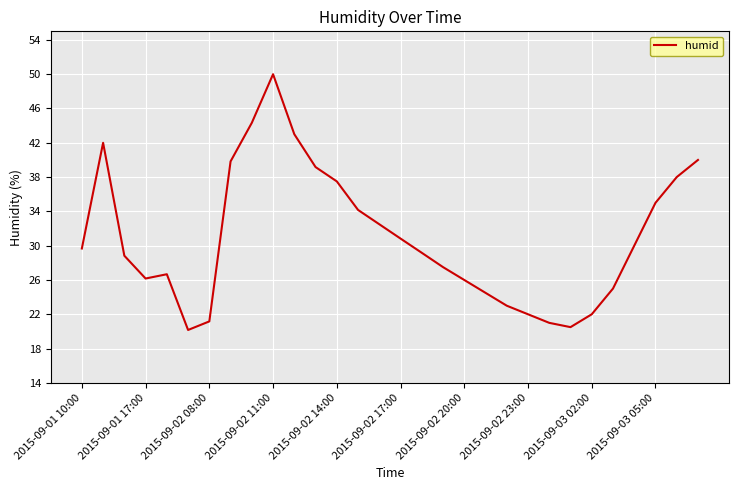

What is the minimum value shown in the chart?

20.2